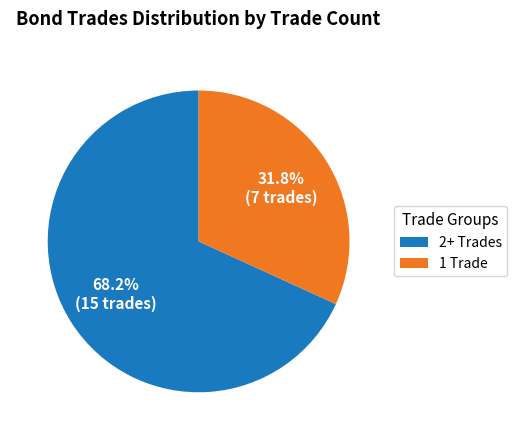

Which category has the biggest portion of the pie?

2+ Trades